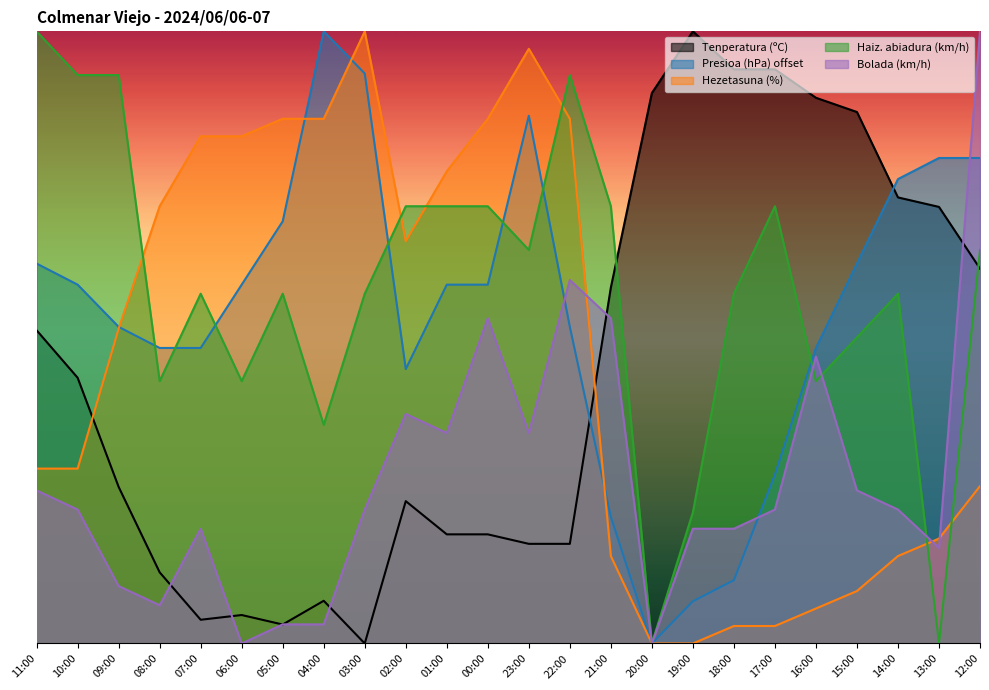

How many data points in Presioa (hPa) offset are less than 41?

11